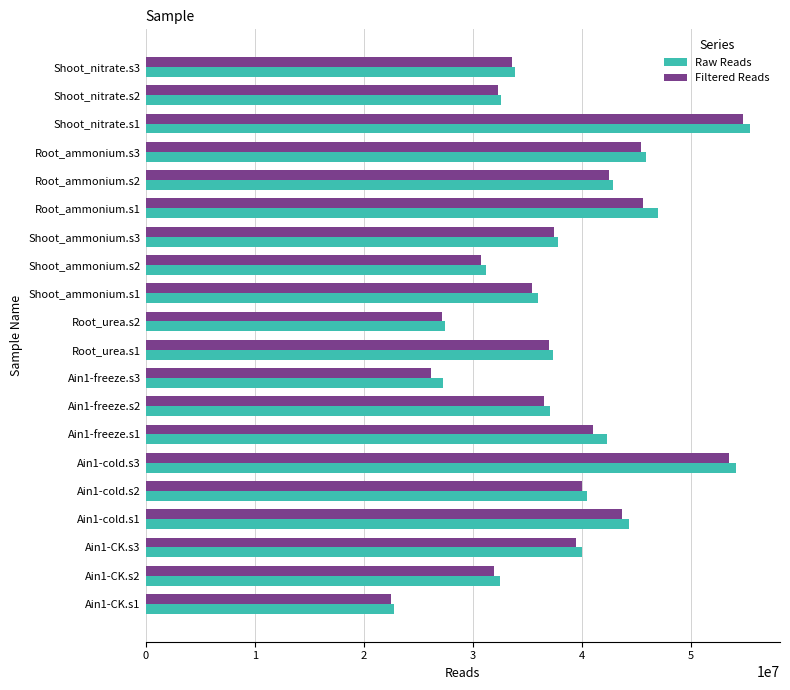

What is the total value across all series at Ain1-cold.s1?

87987494